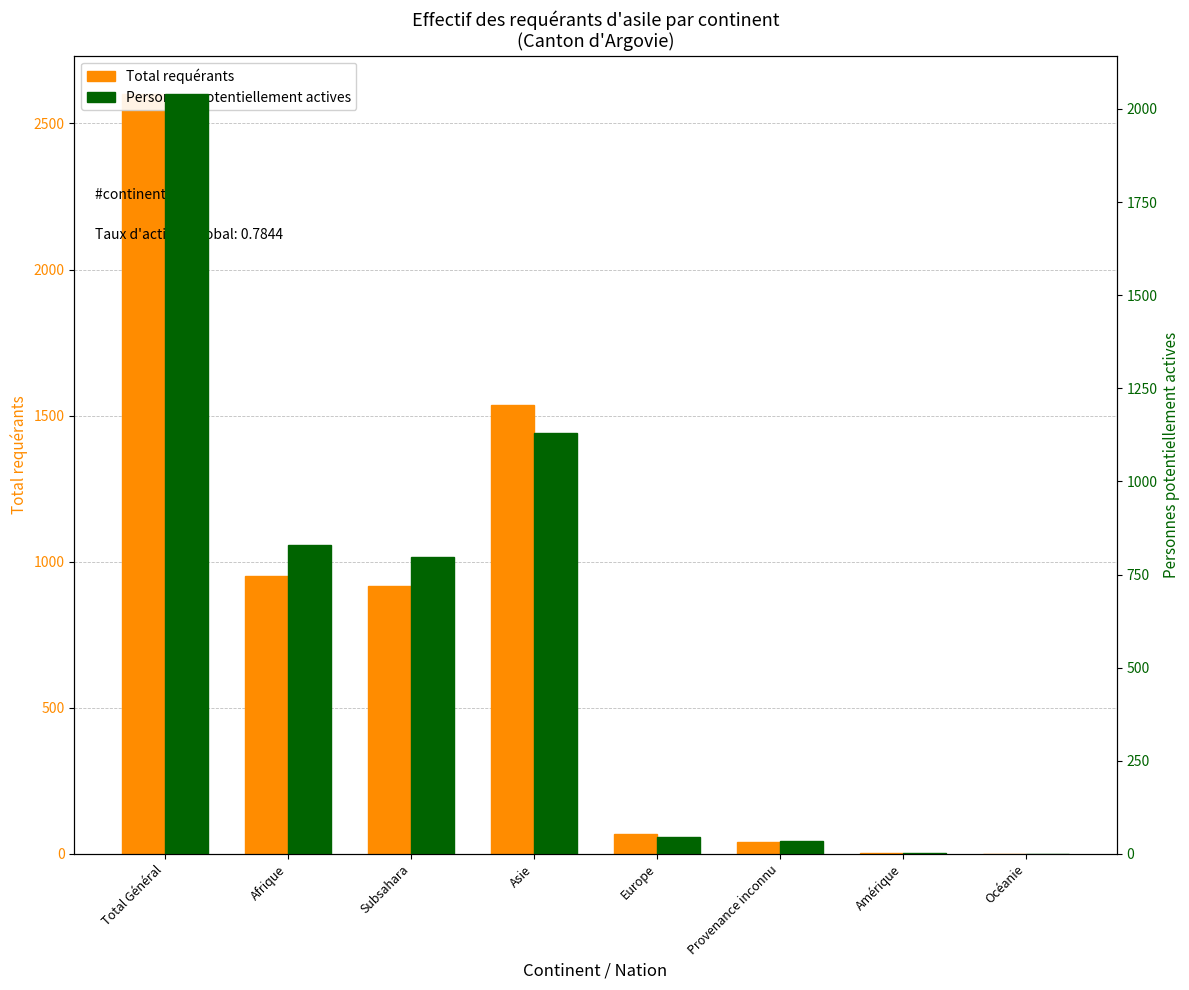

At which label is Personnes potentiellement actives closest to 1021?

Asie